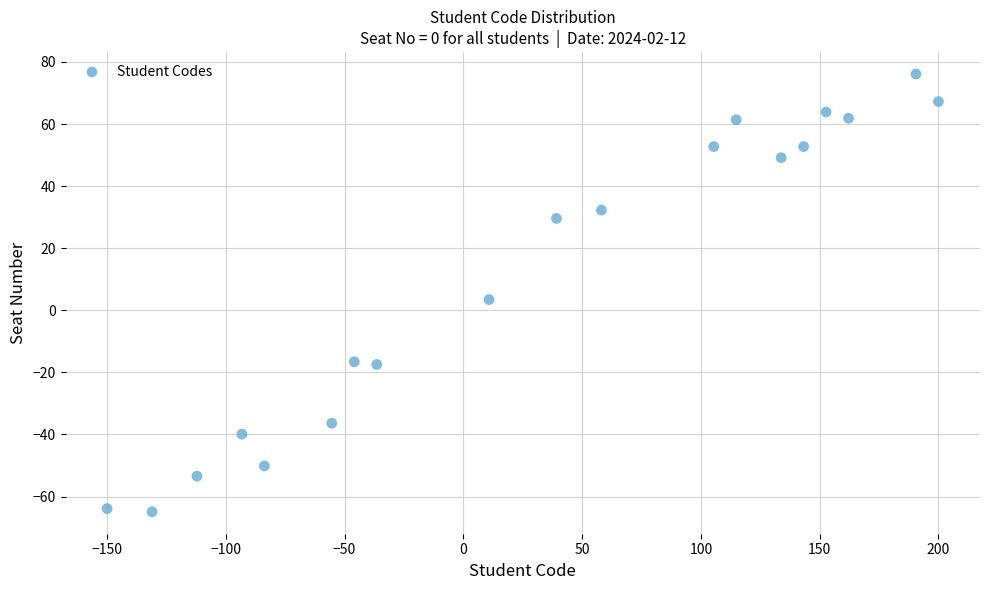

What Y value in the scatter plot is closest to 5?

3.4